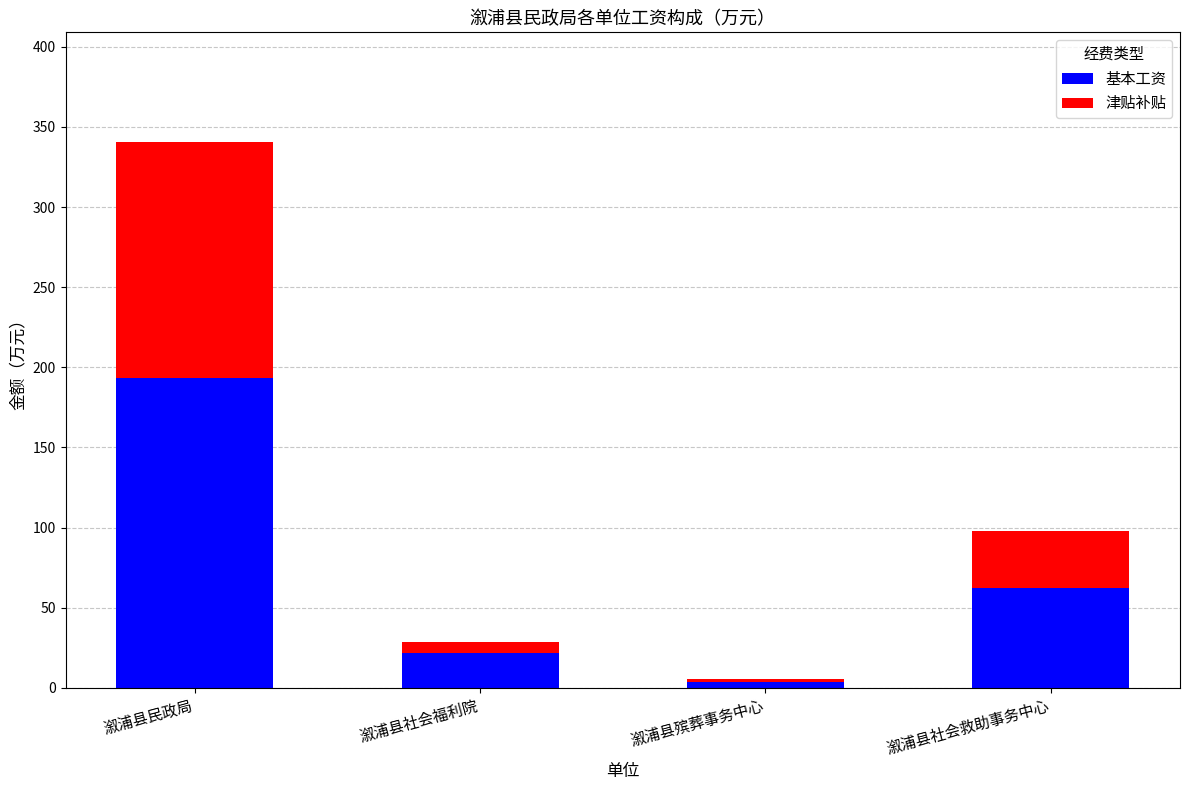

Rank the categories by 基本工资 value from highest to lowest.

溆浦县民政局, 溆浦县社会救助事务中心, 溆浦县社会福利院, 溆浦县殡葬事务中心